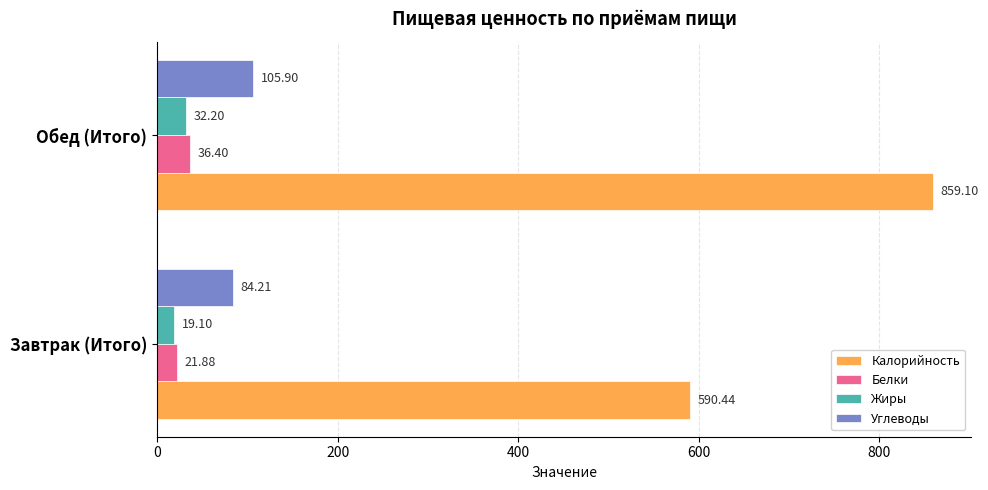

At which category is the sum across all series the highest?

Обед (Итого)